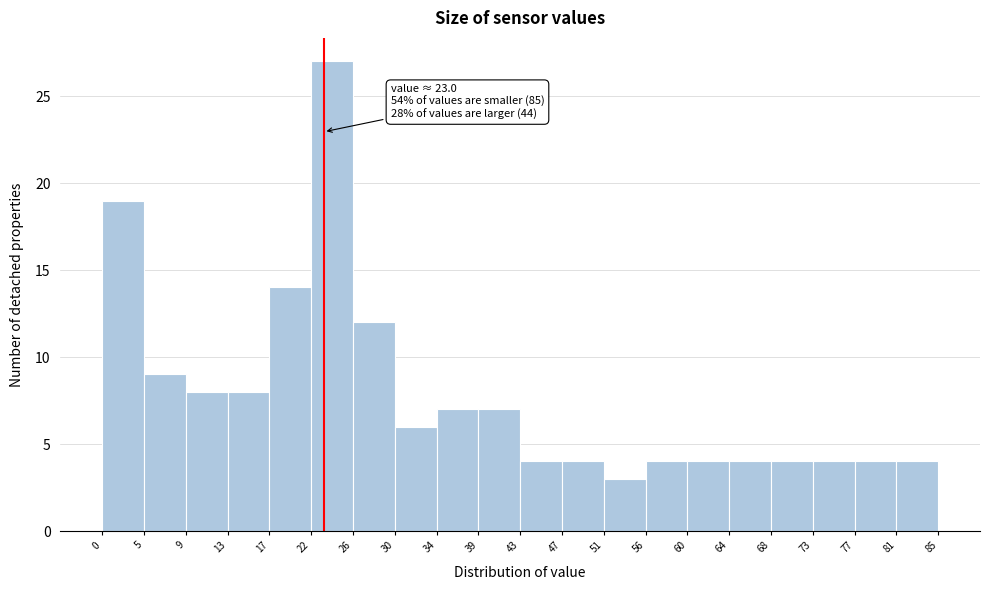

Over which range of the x-axis is the bar tallest?

22 to 26